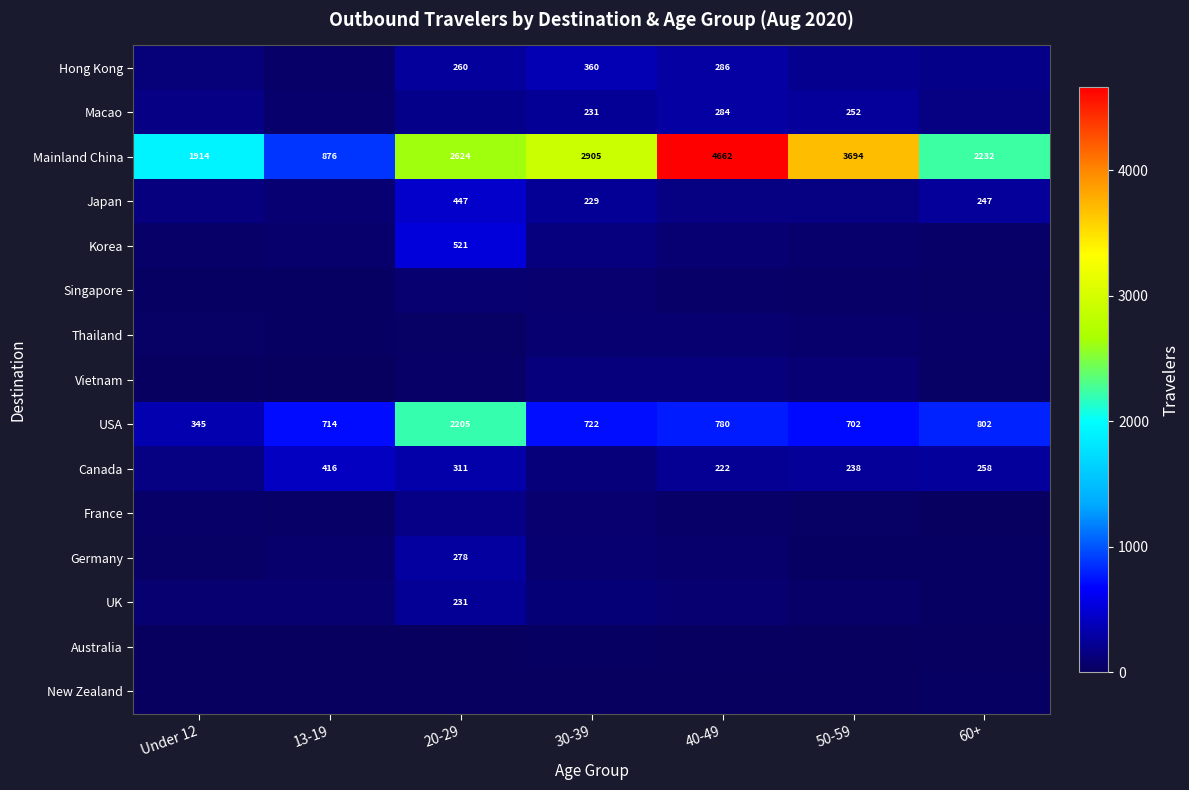

Where is Mainland China nearest to the value 2769?

30-39